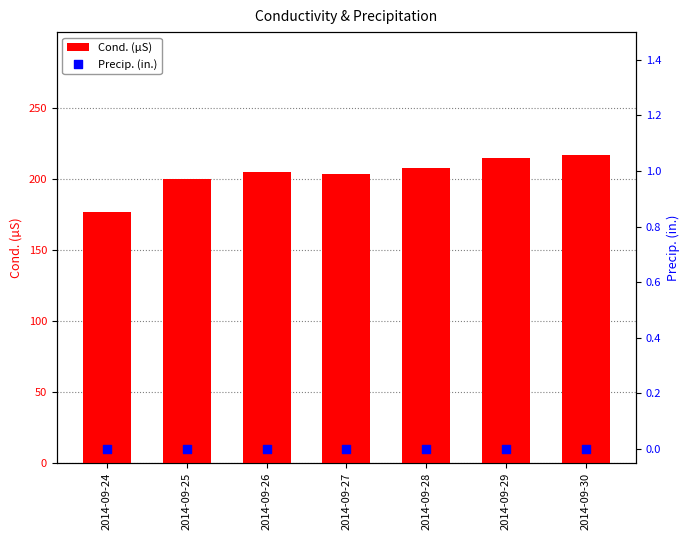

Which series contains the lowest Y value?

Precip. (in.)